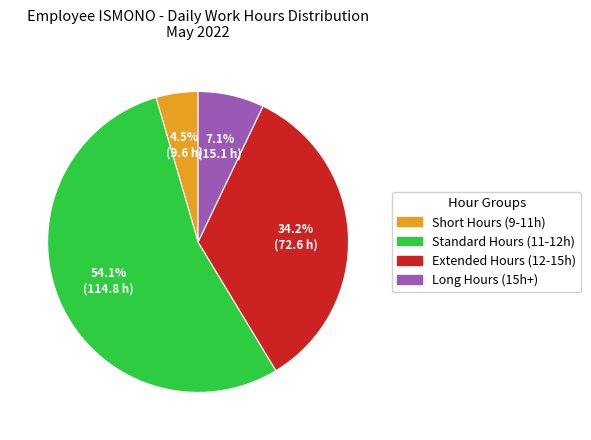

Is there any slice that represents more than half of the pie?

Yes